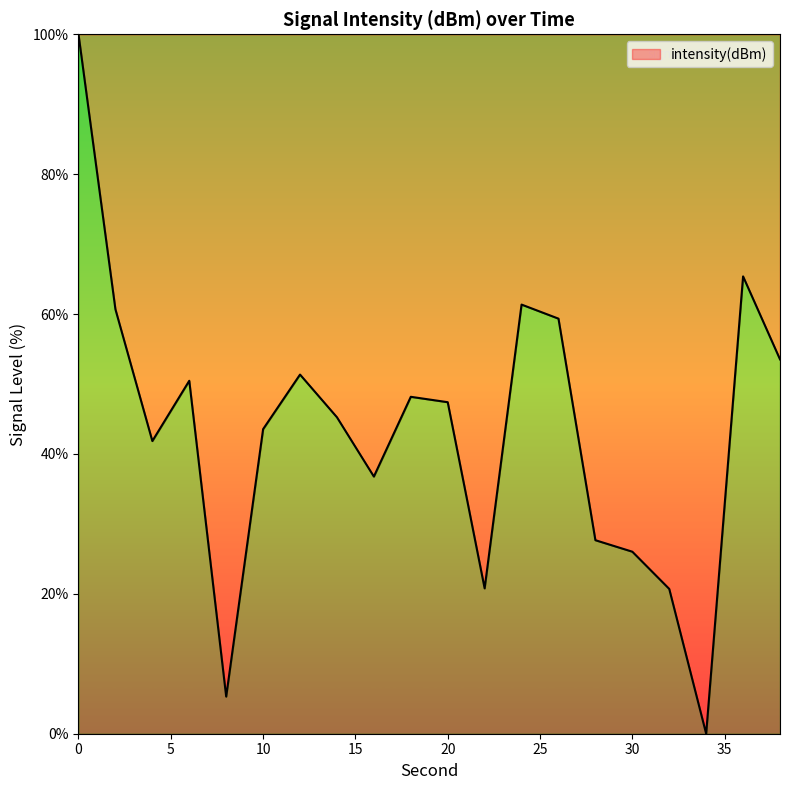

What is the greatest value displayed?

100.0